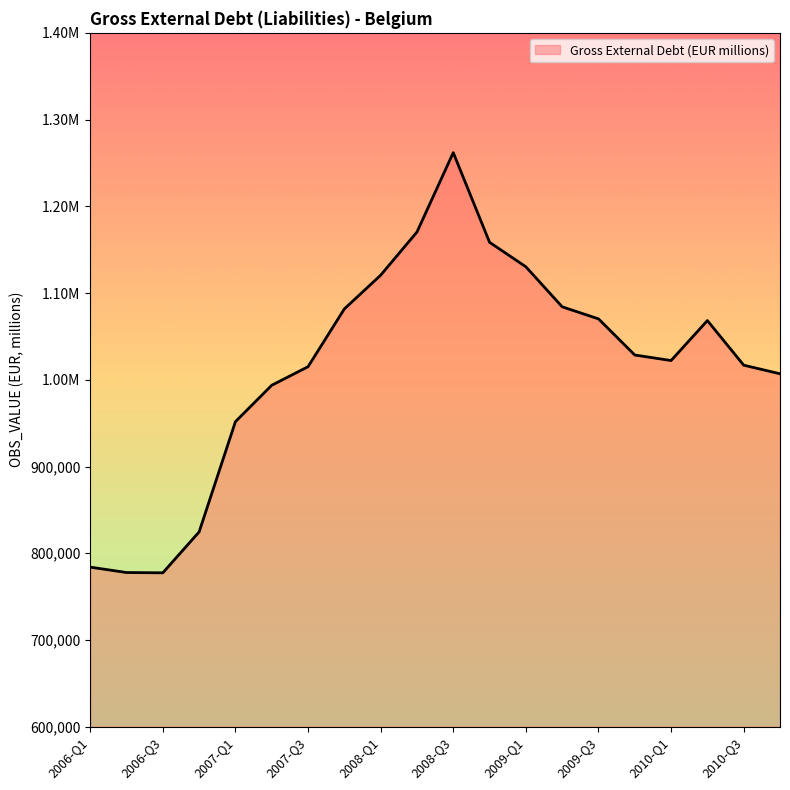

Does the chart have visible grid lines?

No